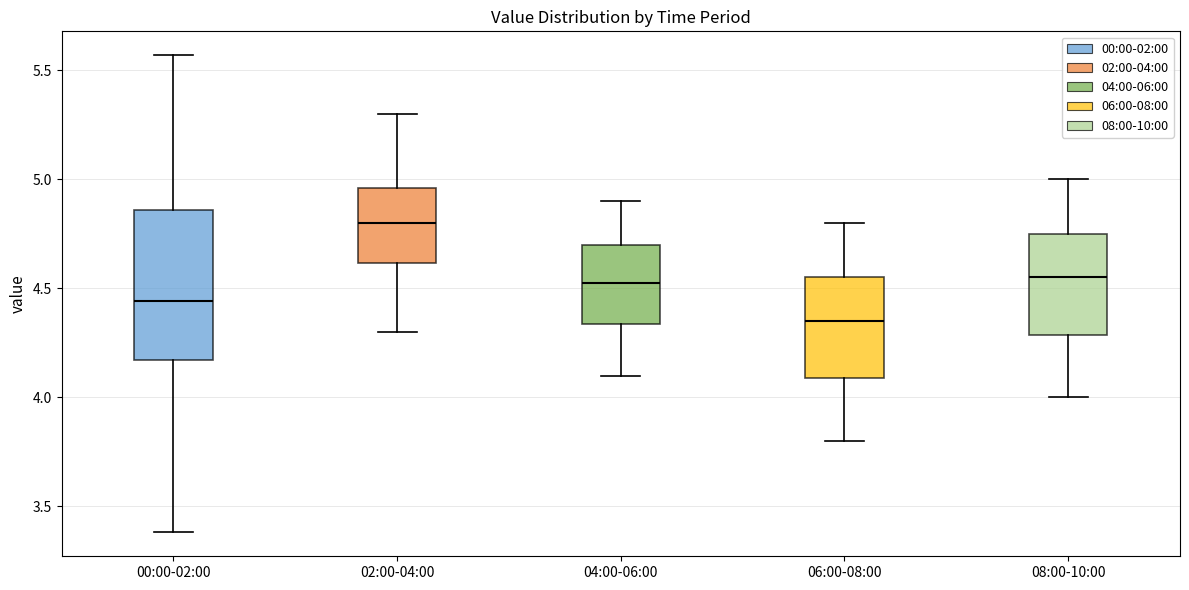

Reading left to right, read every box against the y-axis: the position of its median line, the range the box covers, and the ends of its whiskers. The values are not printed on the chart, so give them approximately, as read against the axis.

00:00-02:00: median 4.45, box 4.15 to 4.85, whiskers 3.40 to 5.55
02:00-04:00: median 4.80, box 4.60 to 4.95, whiskers 4.30 to 5.30
04:00-06:00: median 4.55, box 4.35 to 4.70, whiskers 4.10 to 4.90
06:00-08:00: median 4.35, box 4.10 to 4.55, whiskers 3.80 to 4.80
08:00-10:00: median 4.55, box 4.30 to 4.75, whiskers 4.00 to 5.00